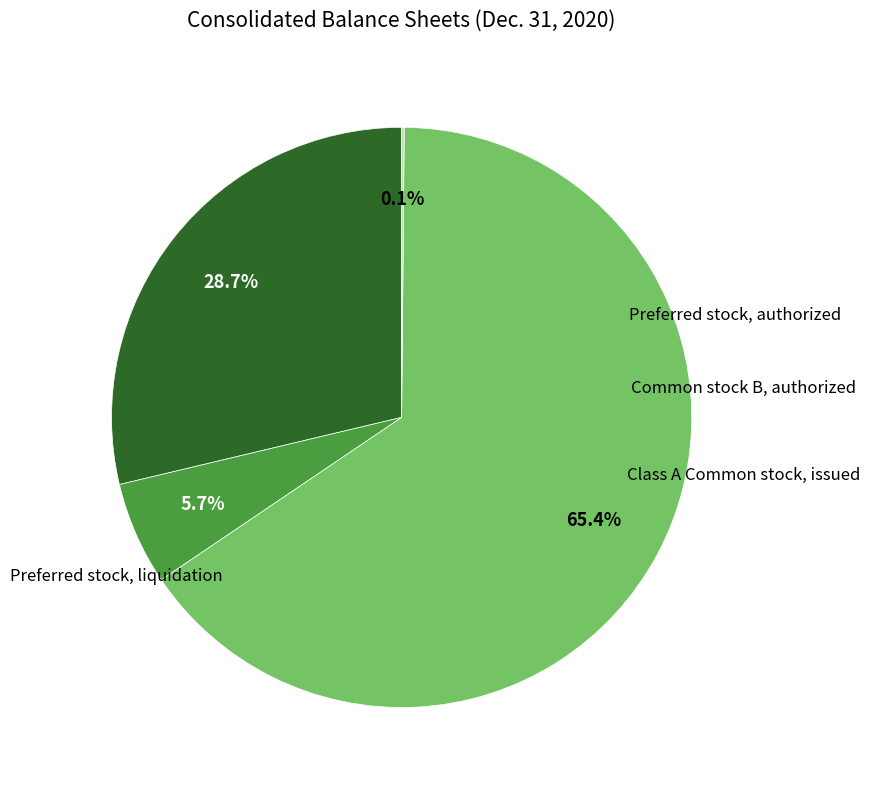

Is there a majority slice in this chart?

Yes